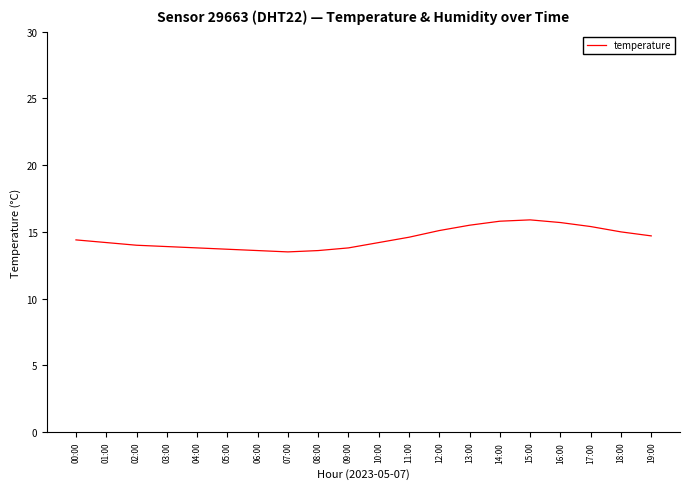

Which has a higher value, 16:00 or 05:00?

16:00